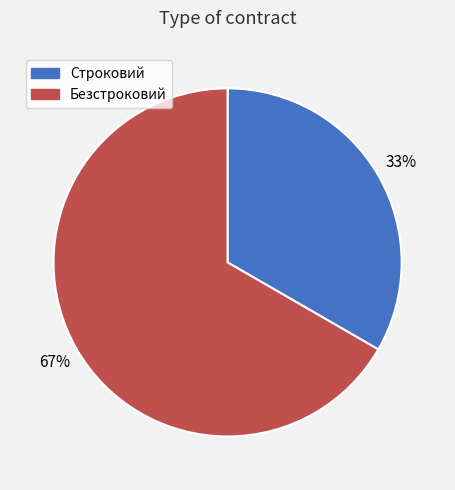

Rank the categories by value from lowest to highest.

Строковий, Безстроковий